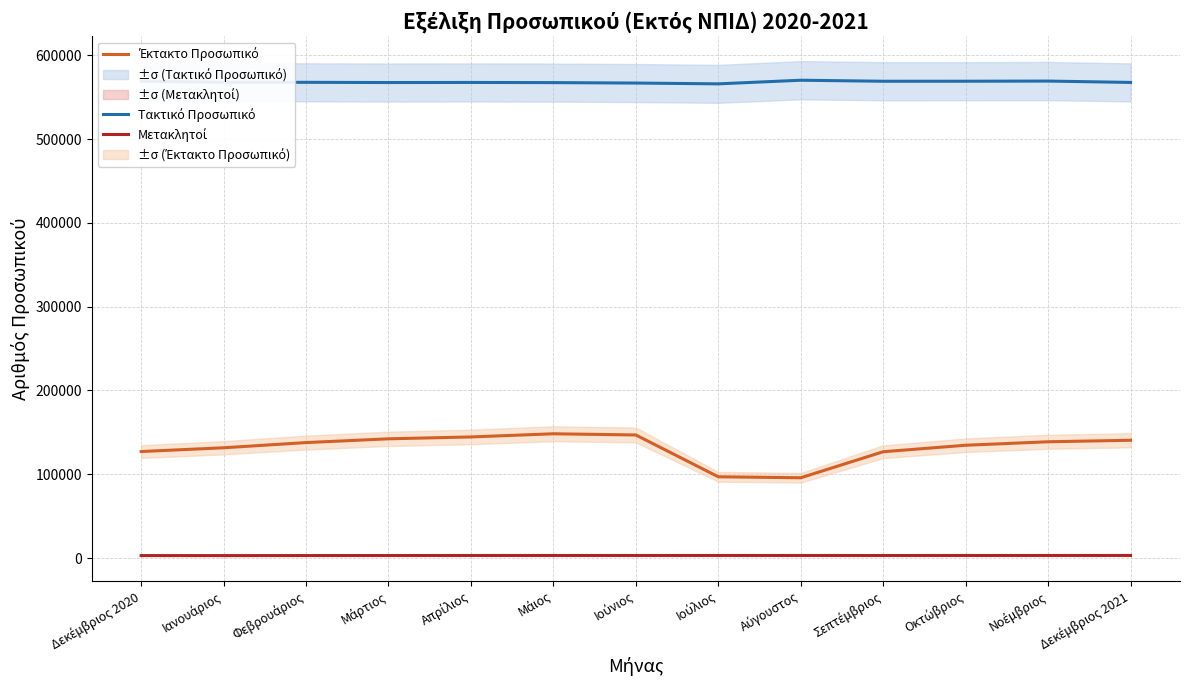

Which series has the largest range (max minus min)?

Έκτακτο Προσωπικό